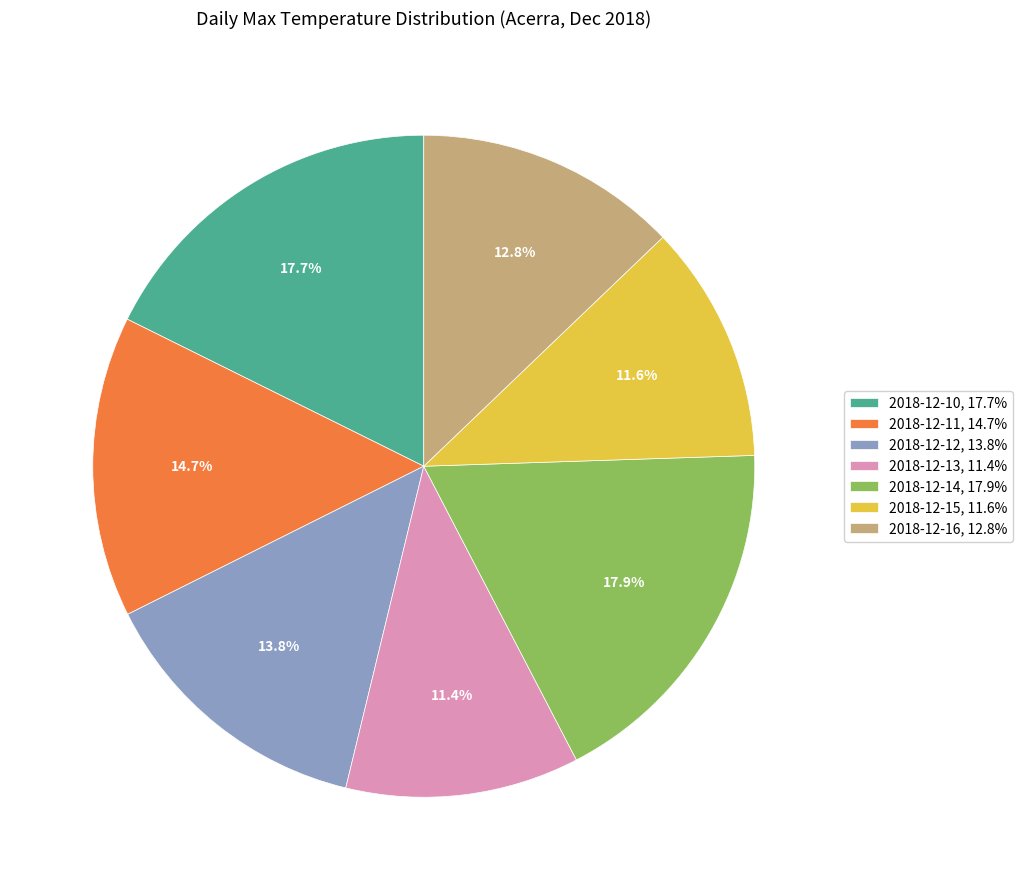

To the nearest percent, what percentage of the pie is 2018-12-11?

15%